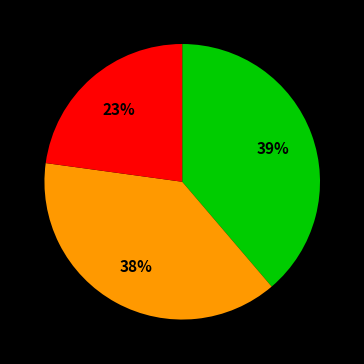

Does any single category account for the majority?

No